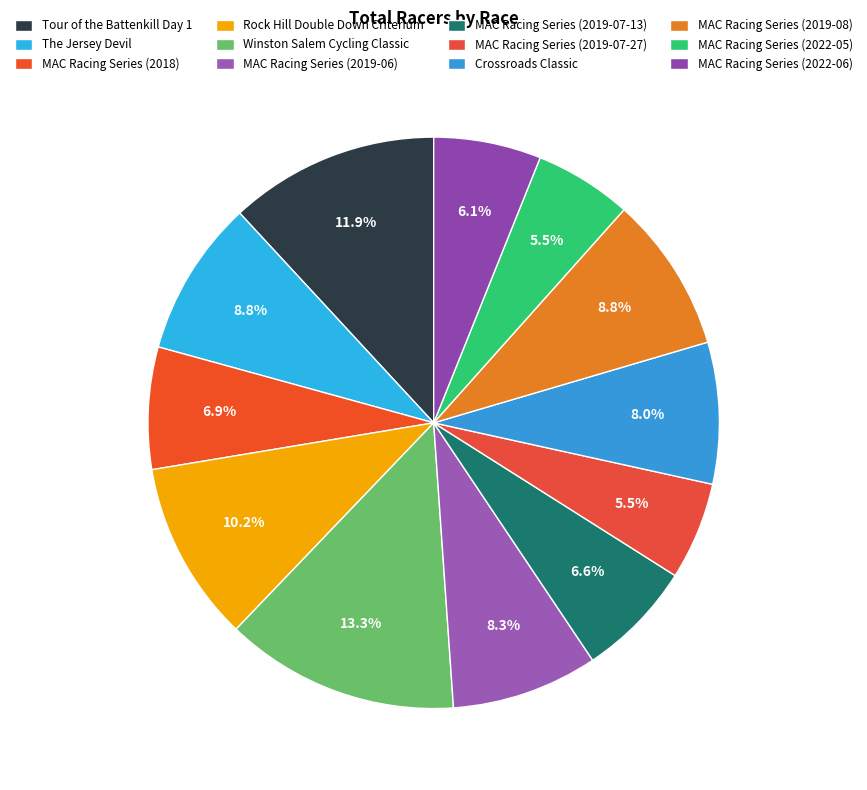

Rank the categories by value from lowest to highest.

MAC Racing Series (2019-07-27), MAC Racing Series (2022-05), MAC Racing Series (2022-06), MAC Racing Series (2019-07-13), MAC Racing Series (2018), Crossroads Classic, MAC Racing Series (2019-06), The Jersey Devil, MAC Racing Series (2019-08), Rock Hill Double Down Criterium, Tour of the Battenkill Day 1, Winston Salem Cycling Classic